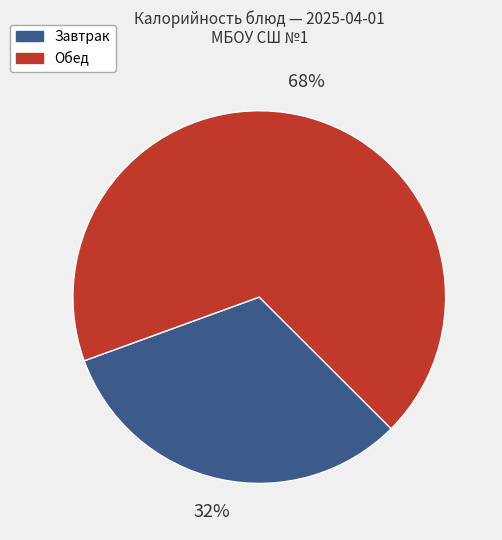

To the nearest percent, what is the difference between the largest and smallest slice percentages?

36%